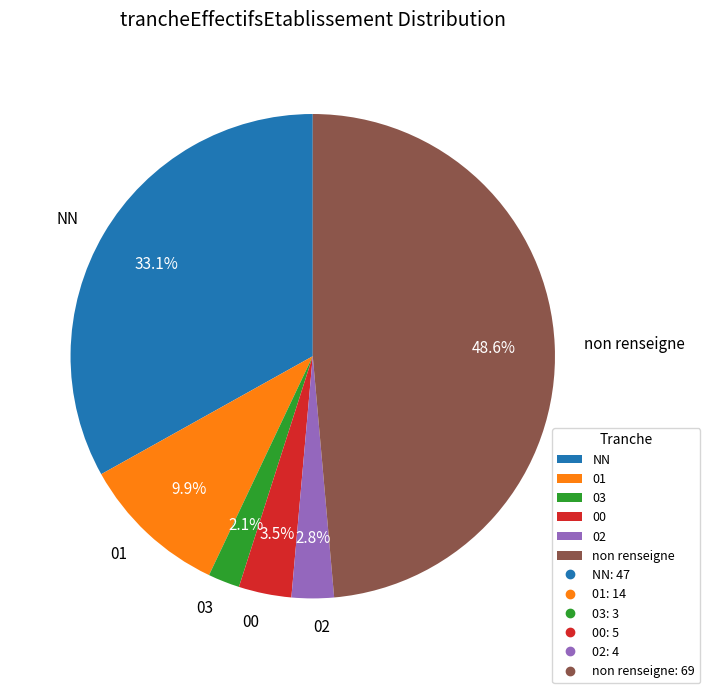

What percentage is the 02 slice, to the nearest percent?

3%